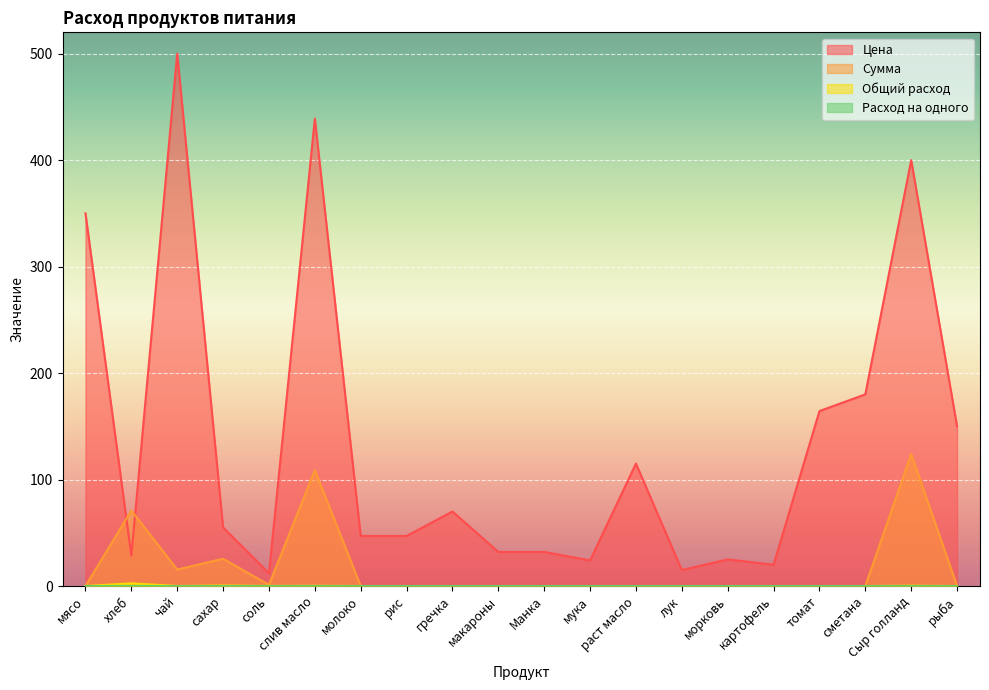

At which category is the sum across all series the highest?

слив масло